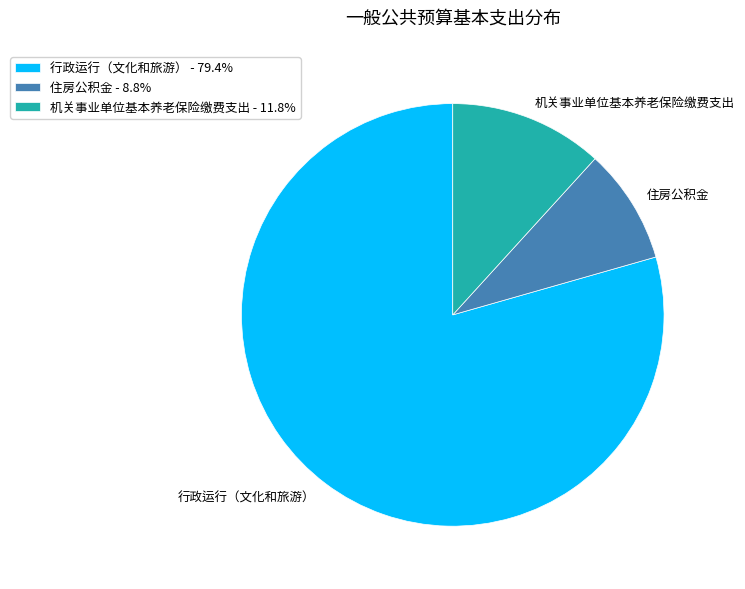

True or false: 行政运行（文化和旅游） accounts for 79% of the total.

True